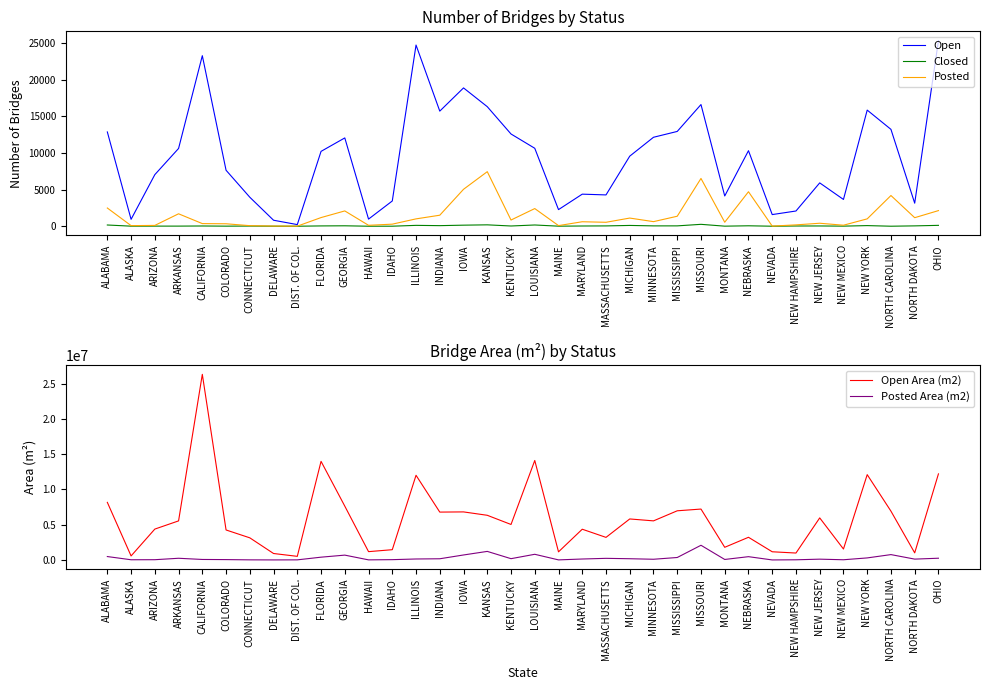

How many lines are shown in the chart?

5